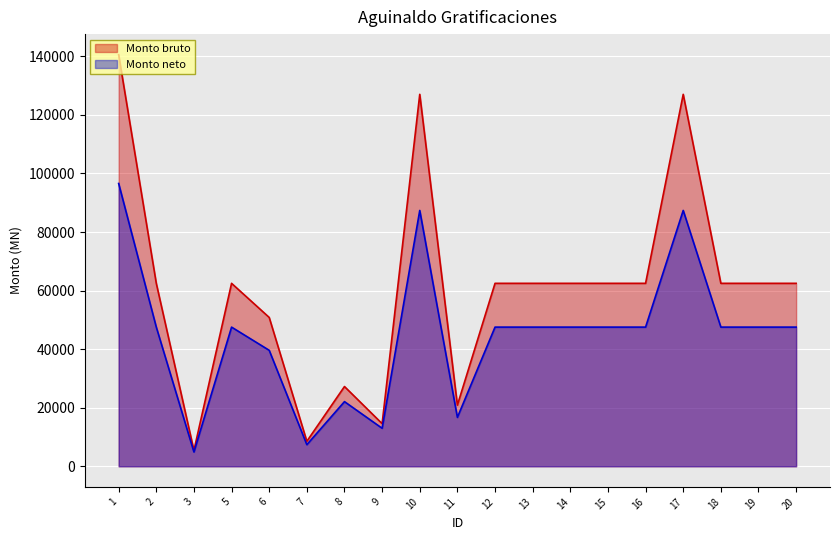

Where does the Monto neto series first go above 47528?

1